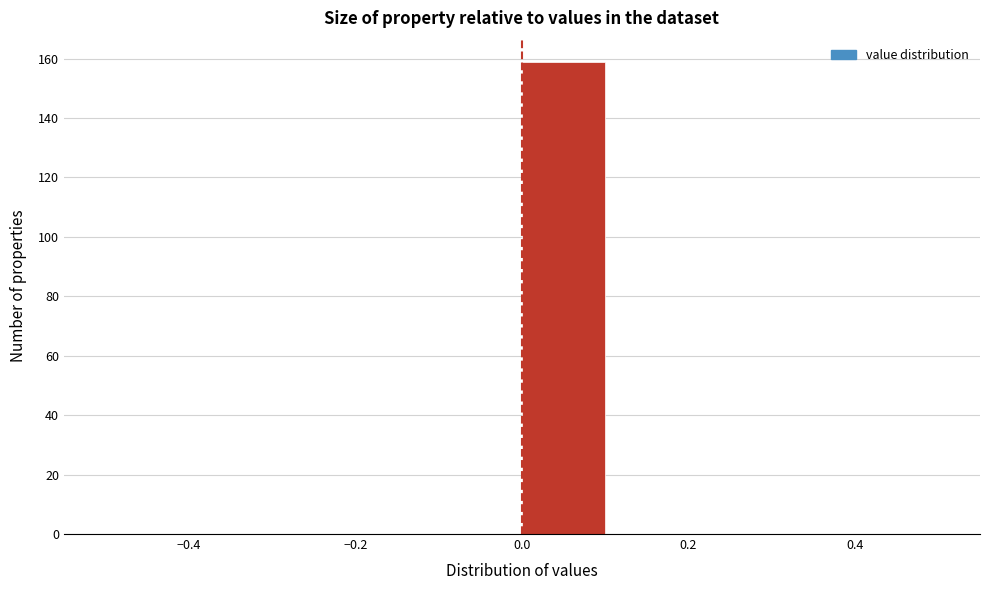

Reading left to right, list every bar in this chart as the range it spans on the x-axis followed by its height. The values are not printed on the chart, so give them approximately, as read against the axis.

-0.5 to -0.4: 0
-0.4 to -0.3: 0
-0.3 to -0.2: 0
-0.2 to -0.1: 0
-0.1 to 0.0: 0
0.0 to 0.1: 160
0.1 to 0.2: 0
0.2 to 0.3: 0
0.3 to 0.4: 0
0.4 to 0.5: 0